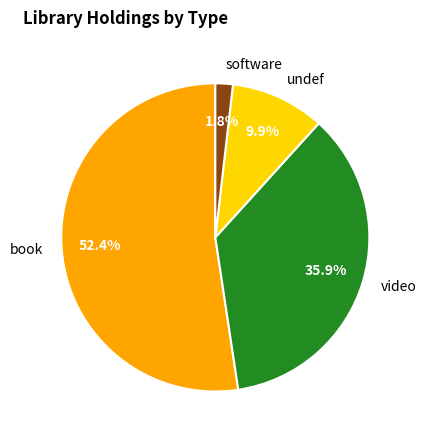

Count the number of slices in the pie.

4